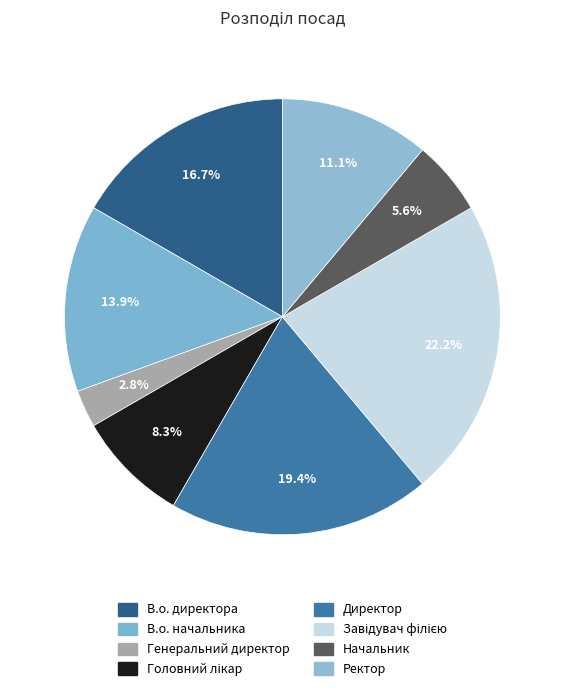

Is there any slice that represents more than half of the pie?

No